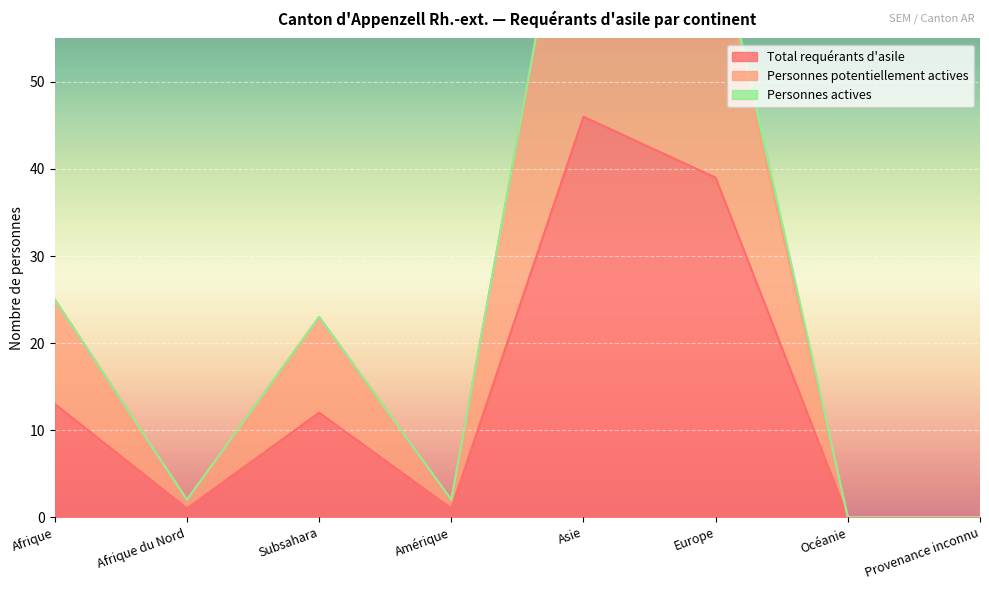

Which series has the largest total across all categories?

Personnes potentiellement actives